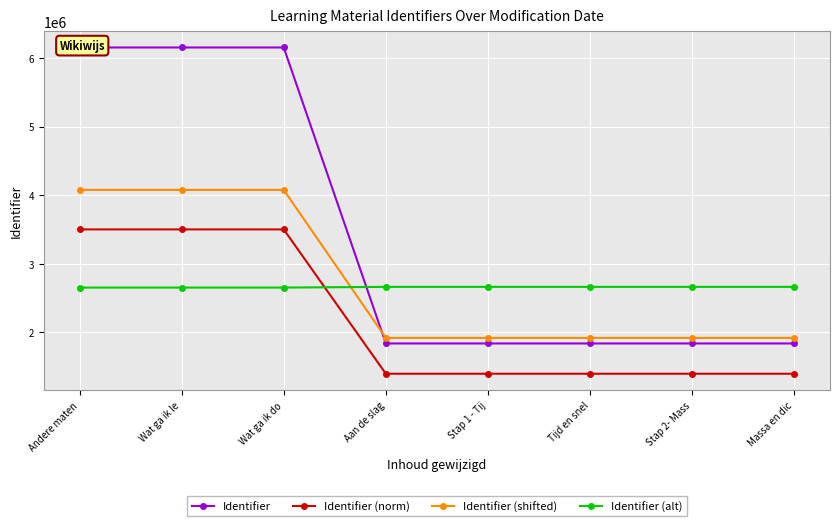

What is the average value of the Identifier (norm) series?

2185028.4